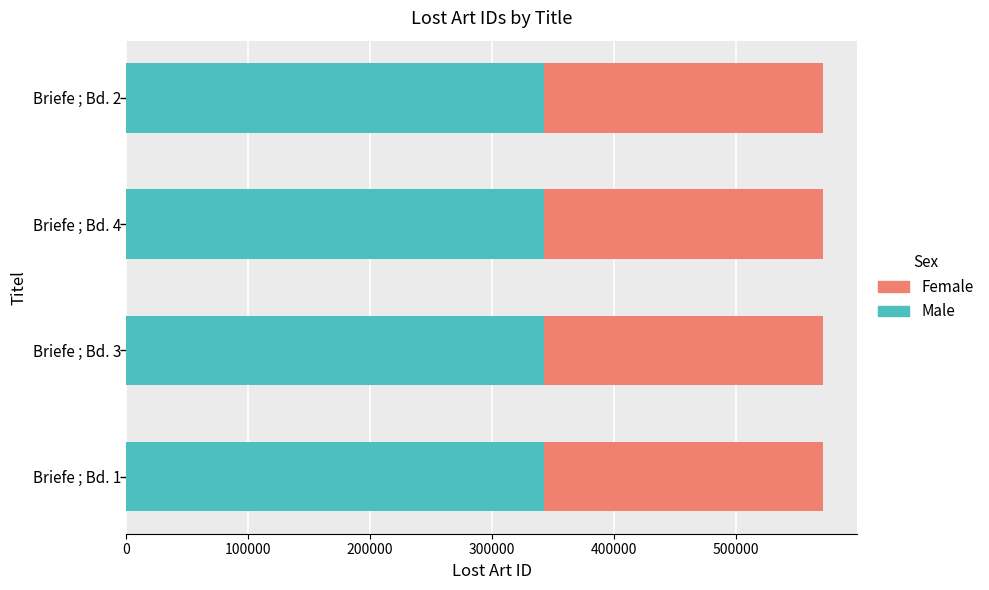

What is the lowest value of the Male series?

342645.0